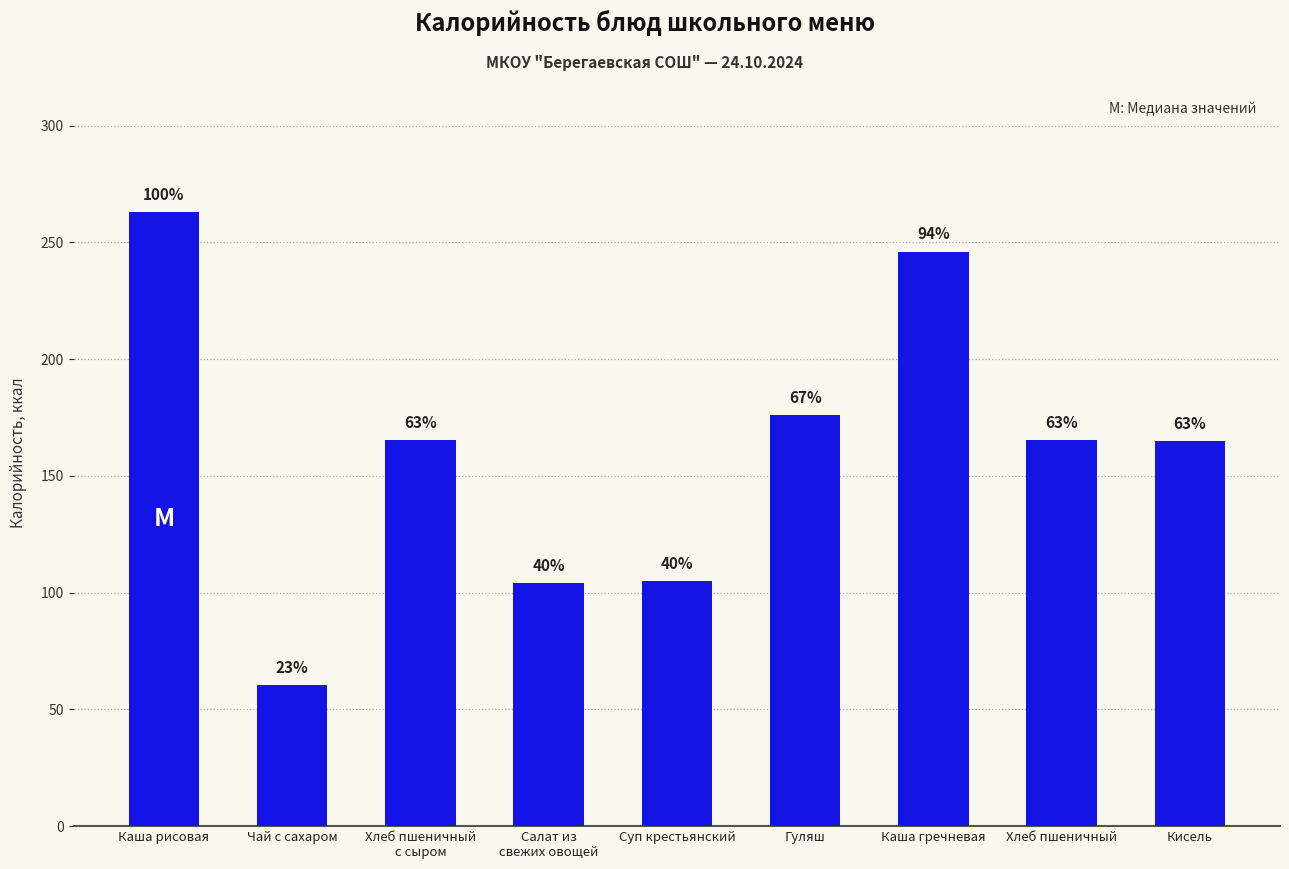

How many bars are there in total?

9